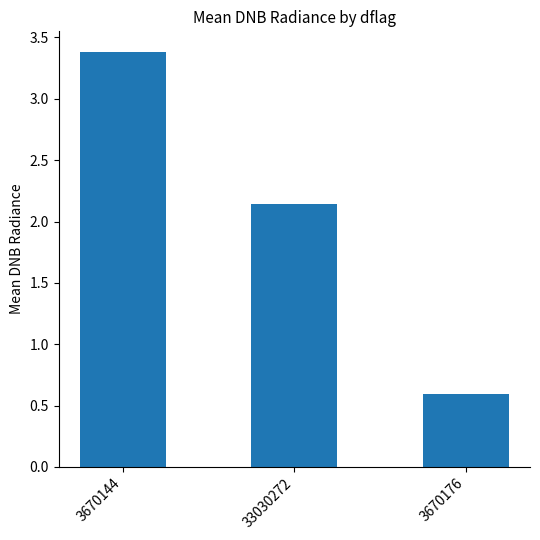

Rank the categories by value from lowest to highest.

3670176, 33030272, 3670144